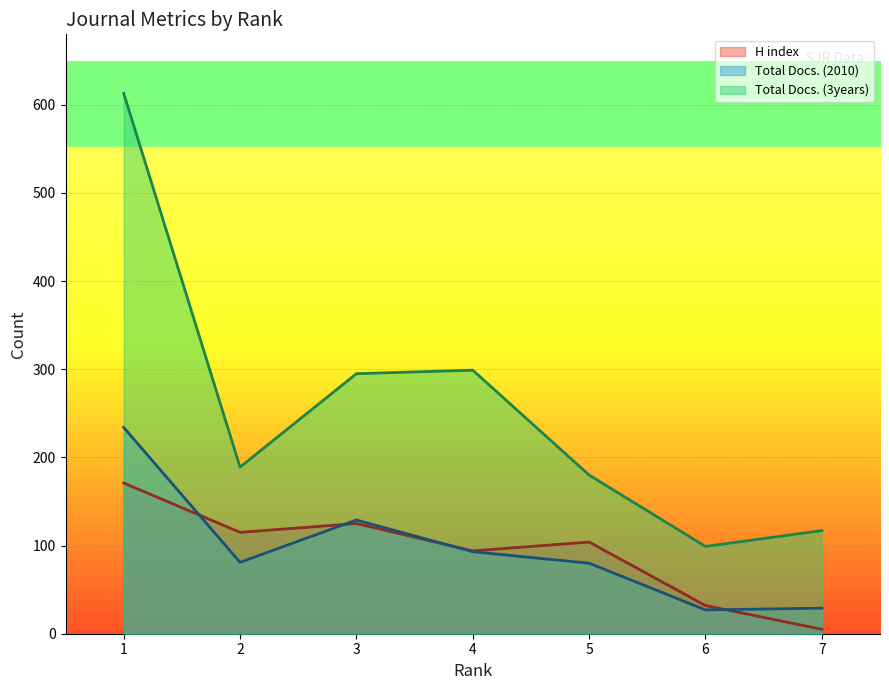

The value of H index at 5 is 104. True or false?

True